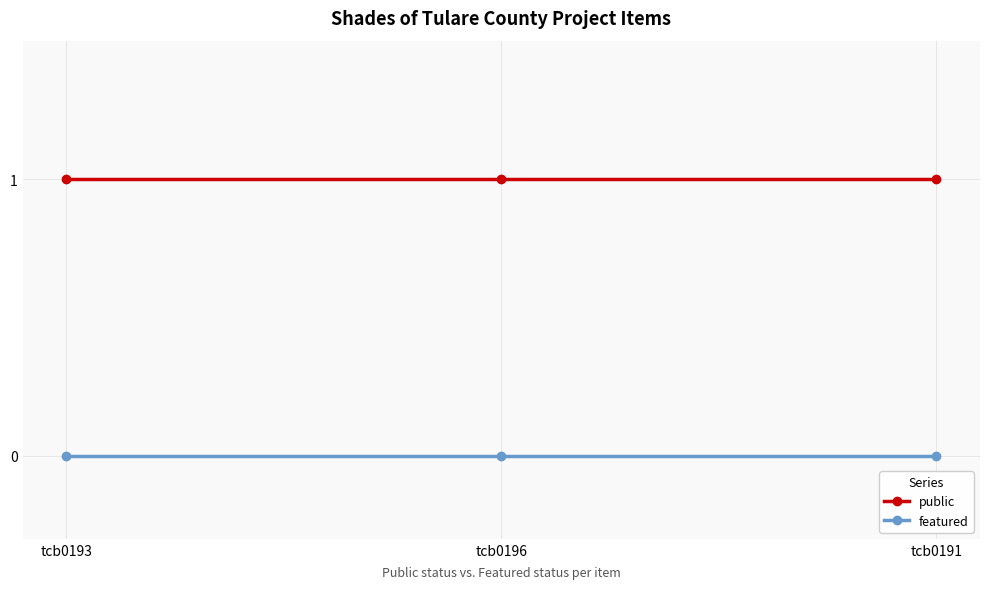

What is the label of the 3rd point from the right?

tcb0193